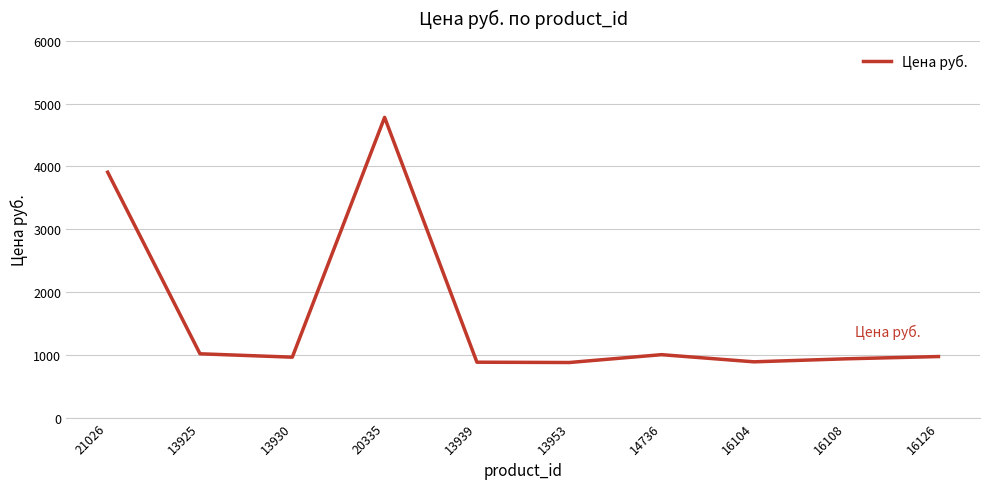

What is the smallest value displayed?

878.0